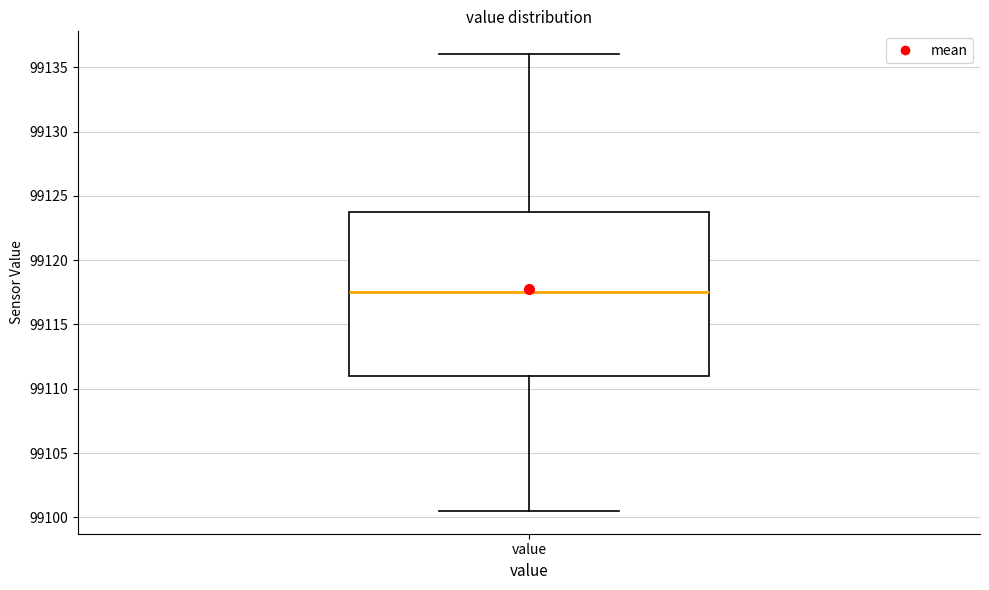

Read this box plot against the y-axis: the position of the median line, the range covered by the box, and the ends of both whiskers. The values are not printed on the chart, so give them approximately, as read against the axis.

median 99117.5, box 99111.0 to 99124.0, whiskers 99100.5 to 99136.0